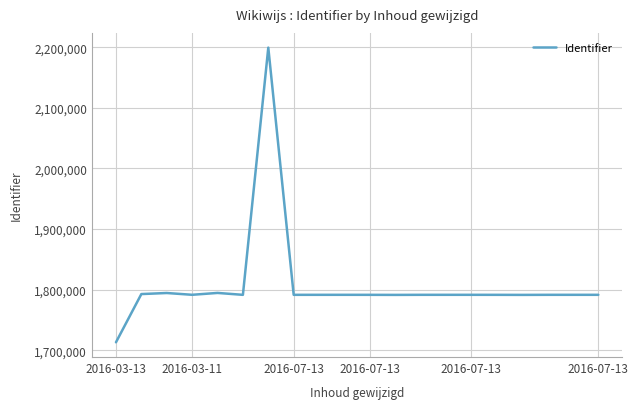

What is the greatest value displayed?

2199401